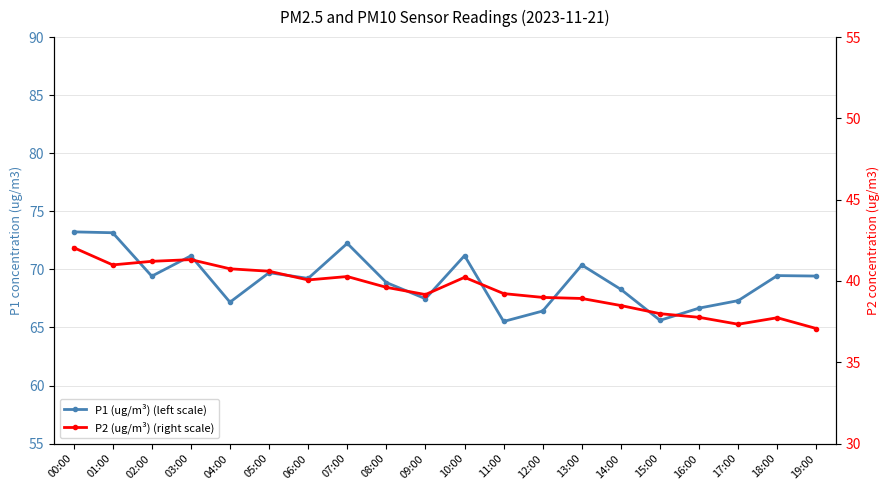

What is the spread (max minus min) of values at 00:00?

31.2